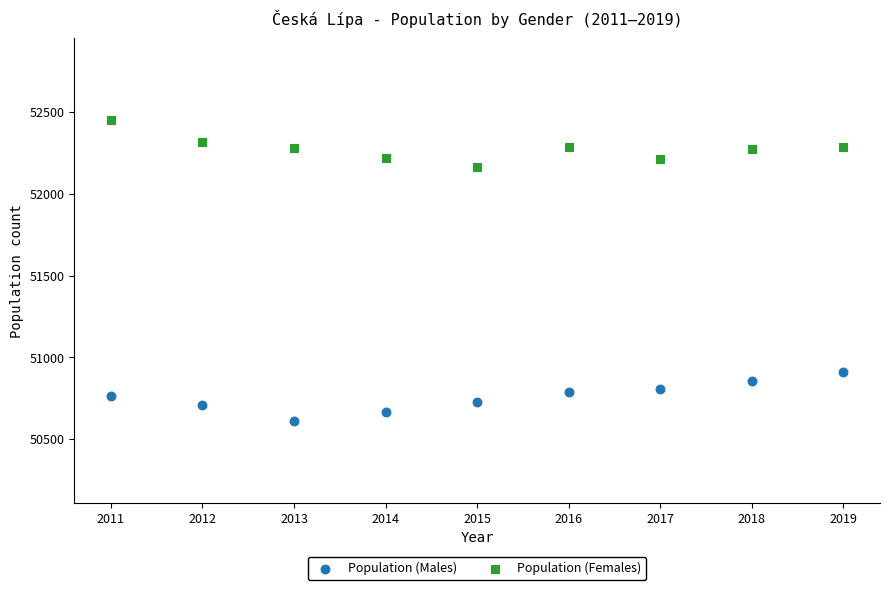

Which series contains the highest Y value?

Population (Females)